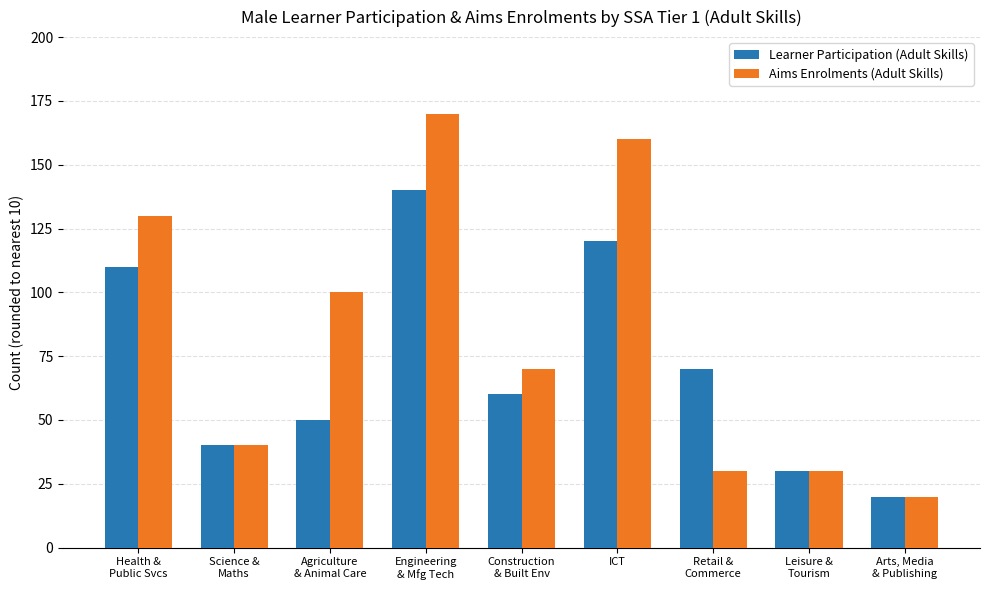

Between Engineering
& Mfg Tech and Construction
& Built Env, which series saw the biggest shift?

Aims Enrolments (Adult Skills)